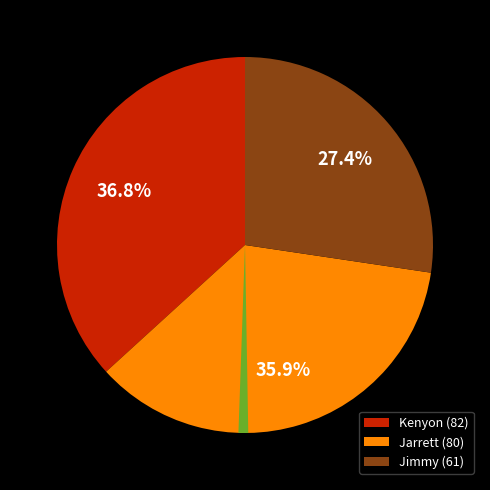

Is there any slice that represents more than half of the pie?

No